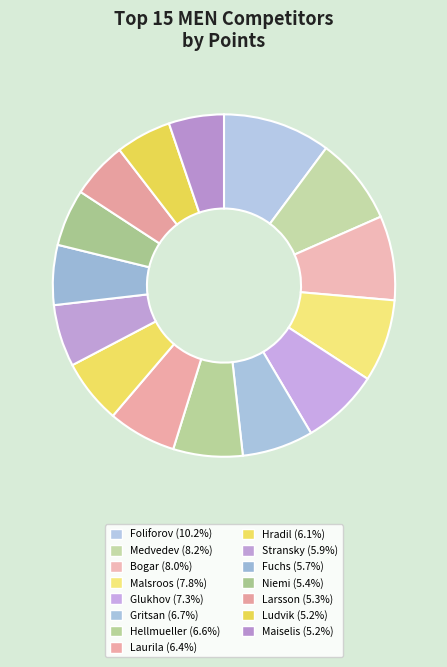

The Stransky slice represents 6% of the pie. True or false?

True